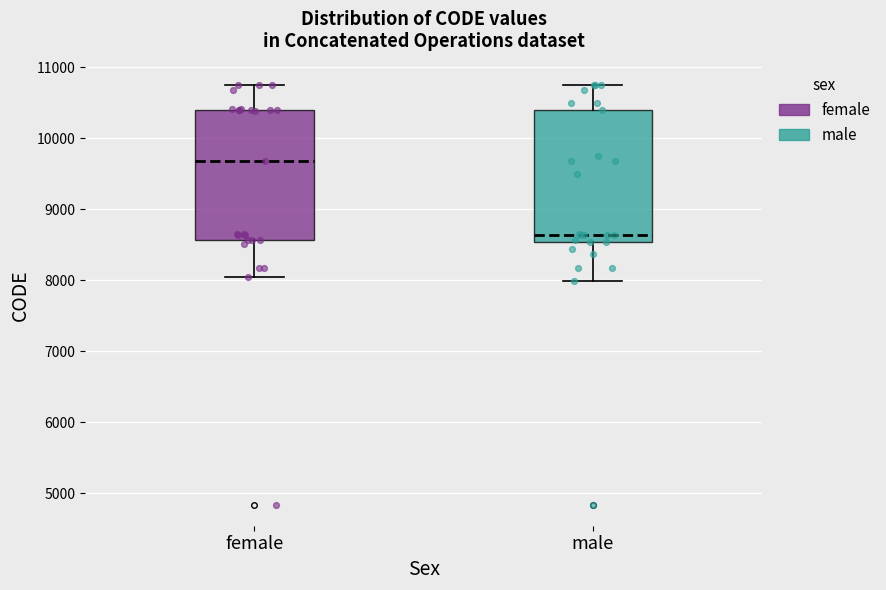

Where does the upper whisker of the box for male end on the y-axis? The values are not printed on the chart, so give them approximately, as read against the axis.

10800